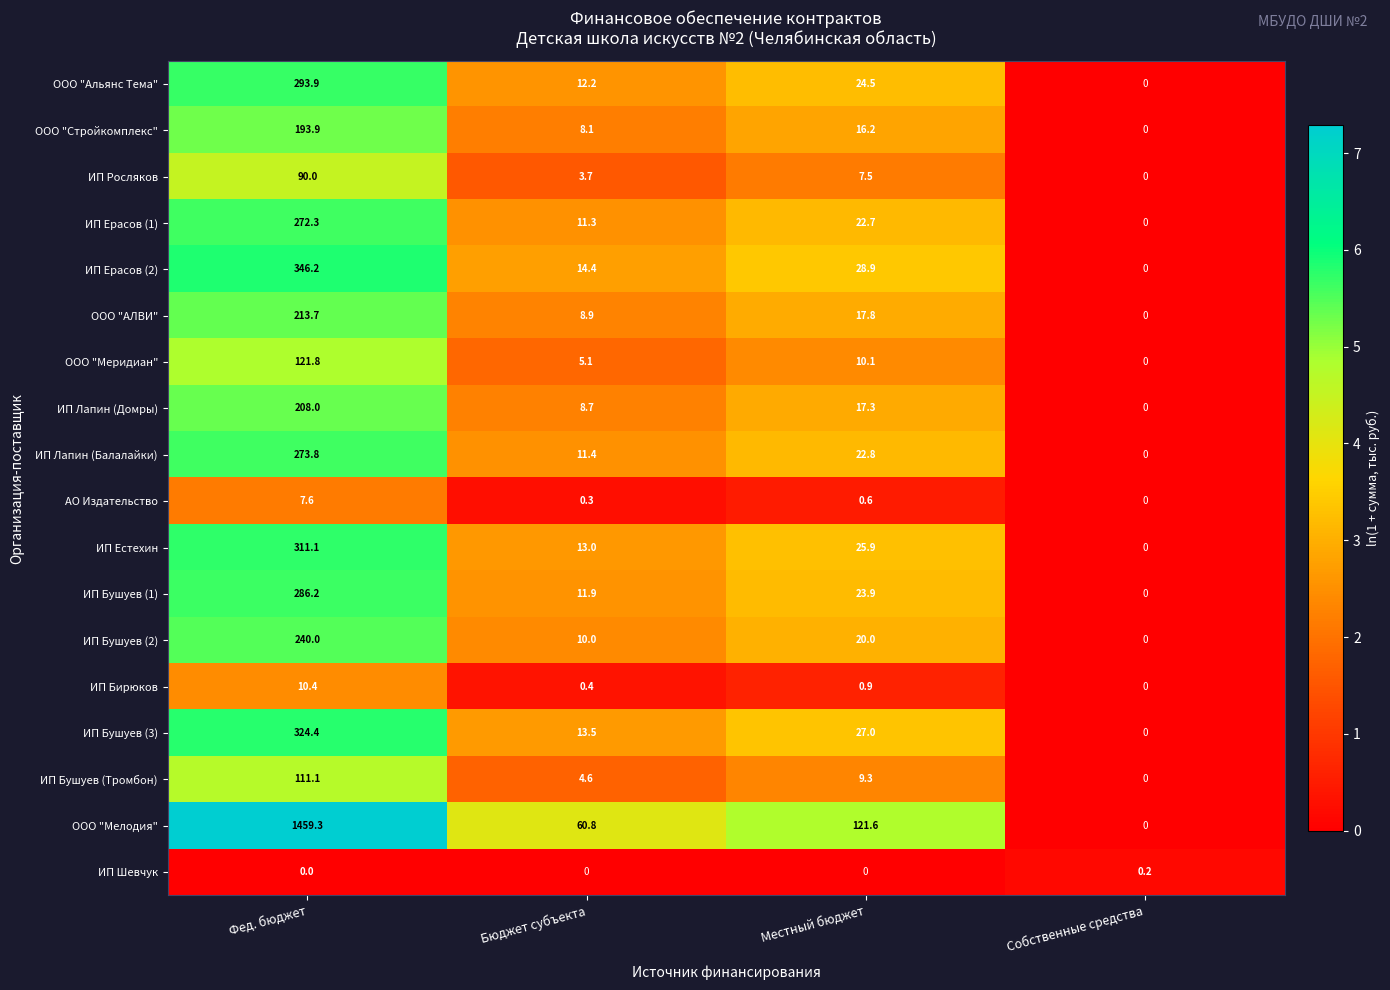

What is the maximum value for ИП Бирюков?

10.4